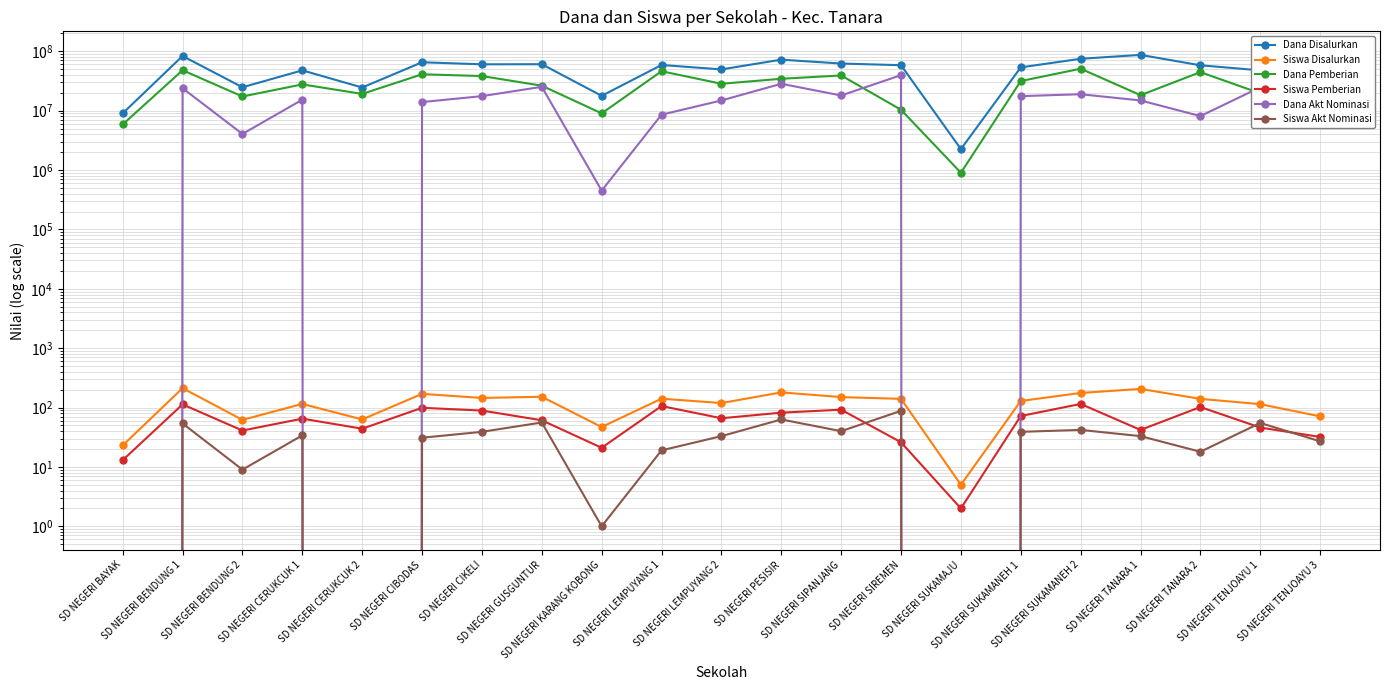

At which category does Siswa Disalurkan reach its first local peak?

SD NEGERI BENDUNG 1